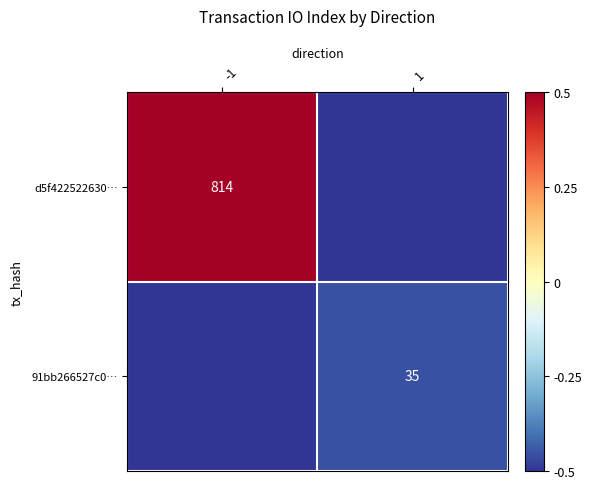

Between -1 and 1, which is larger?

-1